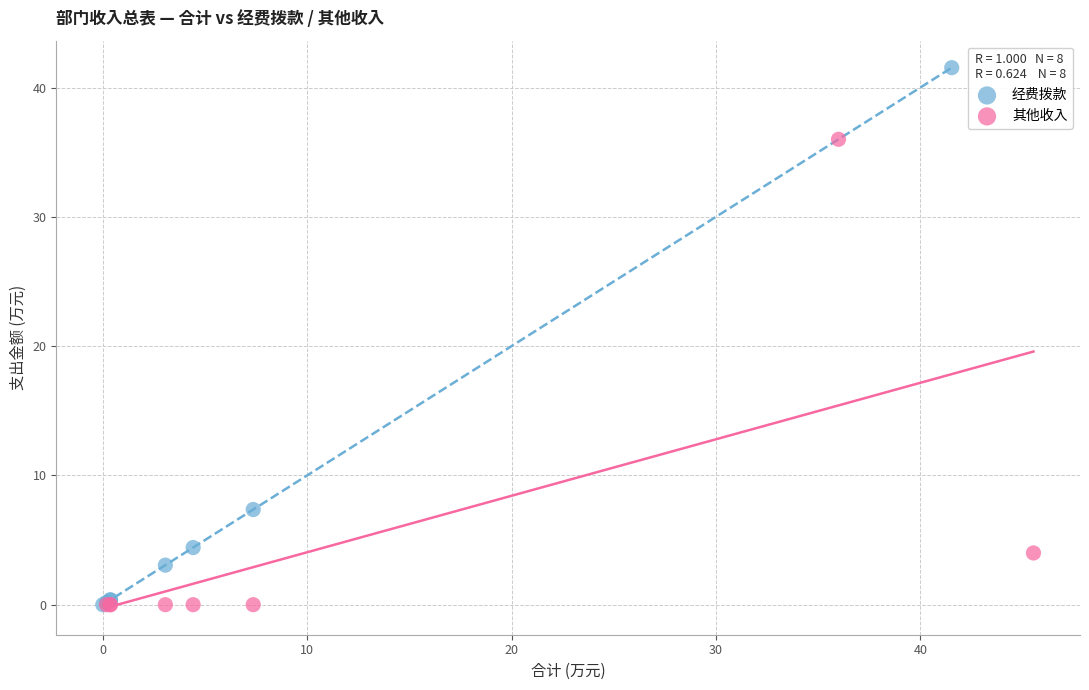

Which series has the widest spread of Y values?

经费拨款